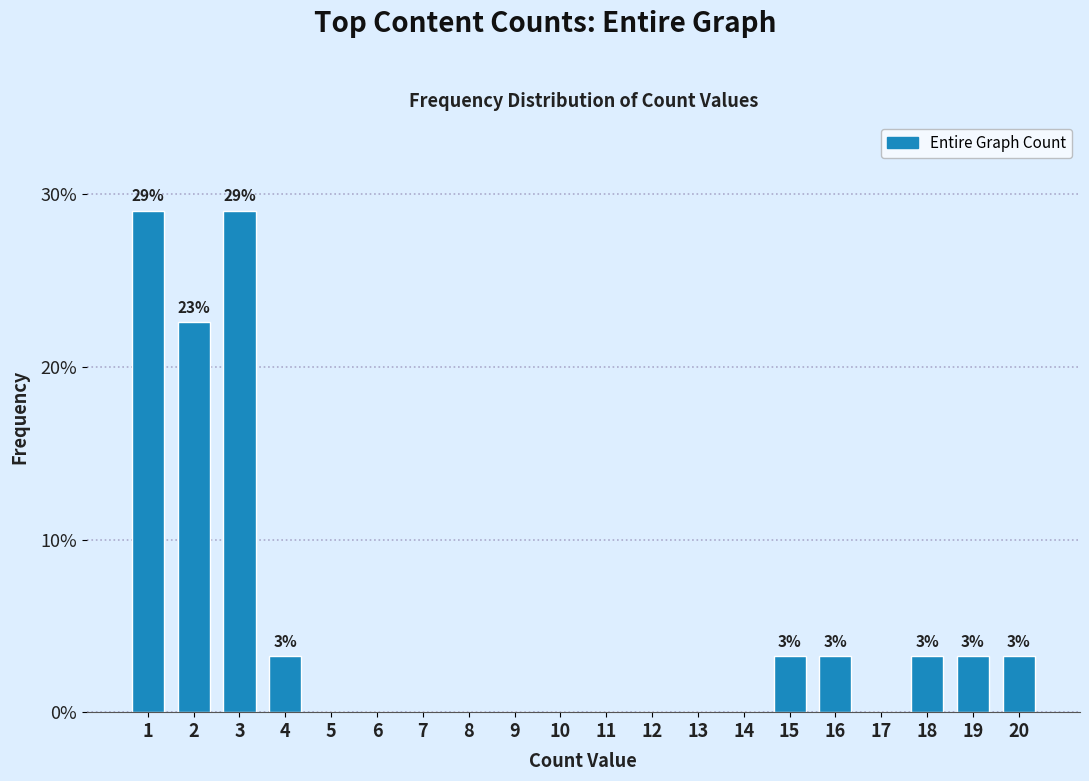

Reading right to left, extract all data points from this chart.

20=3.2	19=3.2	18=3.2	17=0.0	16=3.2	15=3.2	14=0.0	13=0.0	12=0.0	11=0.0	10=0.0	9=0.0	8=0.0	7=0.0	6=0.0	5=0.0	4=3.2	3=29.0	2=22.6	1=29.0